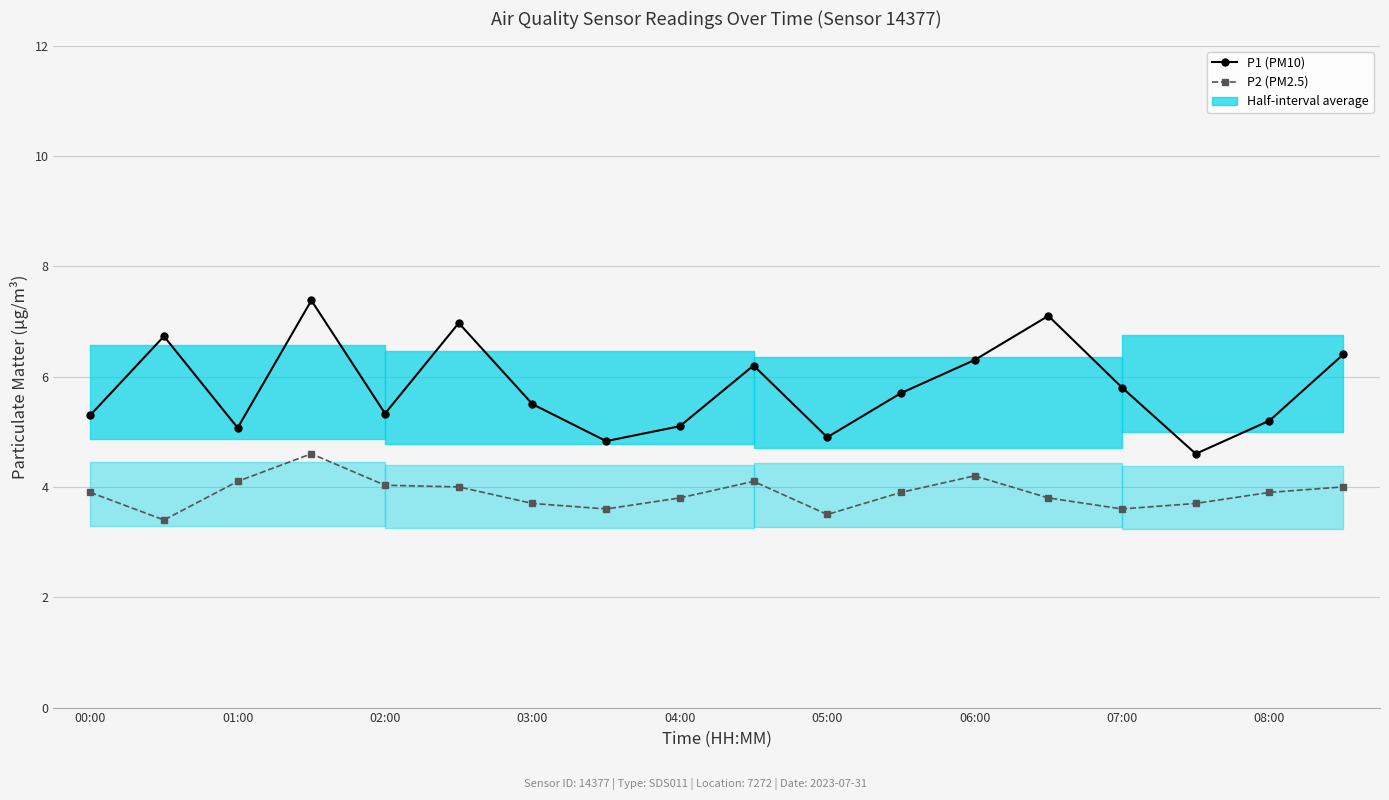

The value of P1 (PM10) at 08:00 is 5.2. True or false?

True